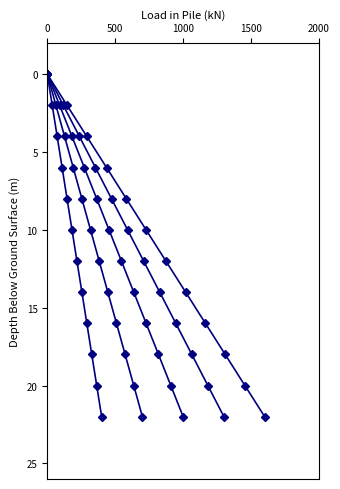

What position from the left is 0?

1